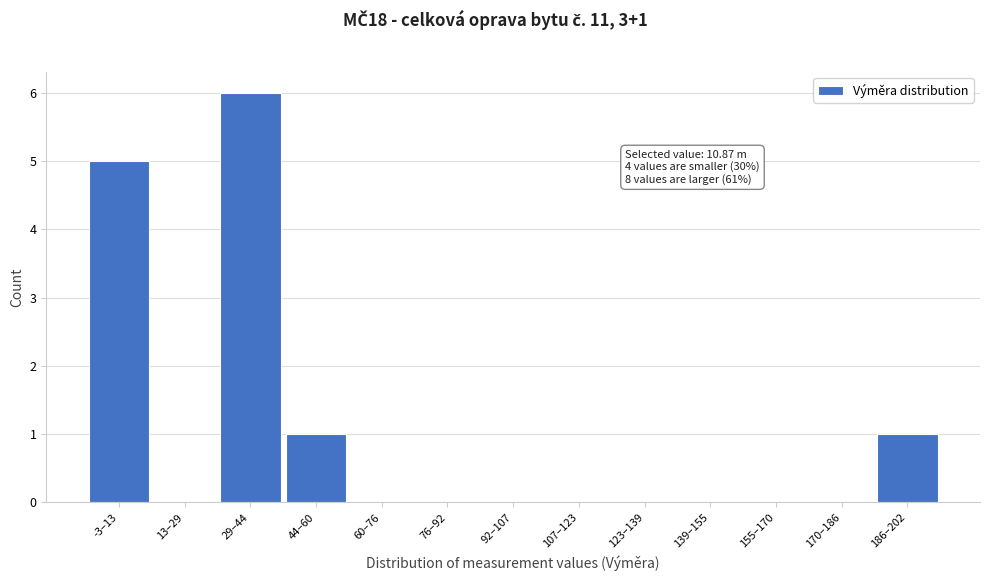

Reading left to right, what are all the values shown in this chart?

-3–13=5	13–29=0	29–44=6	44–60=1	60–76=0	76–92=0	92–107=0	107–123=0	123–139=0	139–155=0	155–170=0	170–186=0	186–202=1